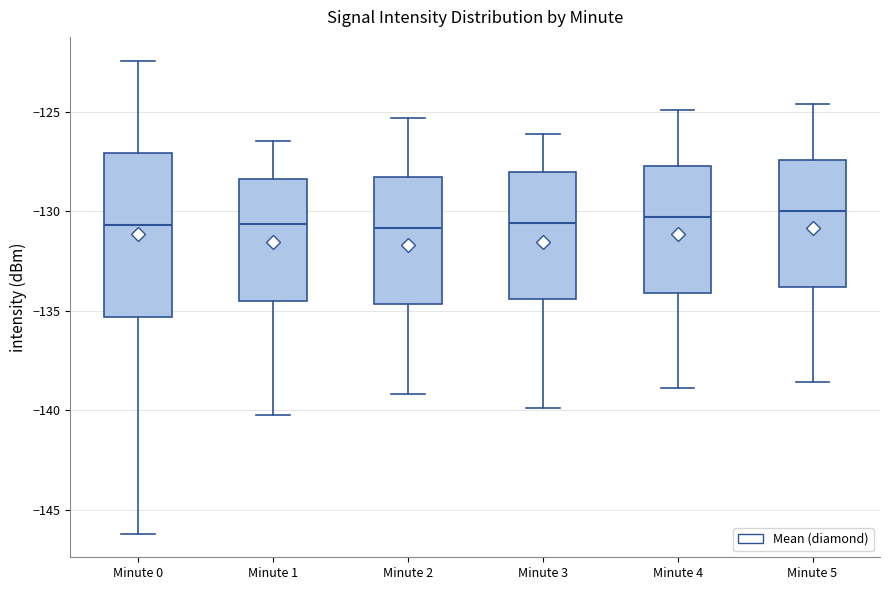

Where does the lower whisker of the box for Minute 1 end on the y-axis? The values are not printed on the chart, so give them approximately, as read against the axis.

-140.0